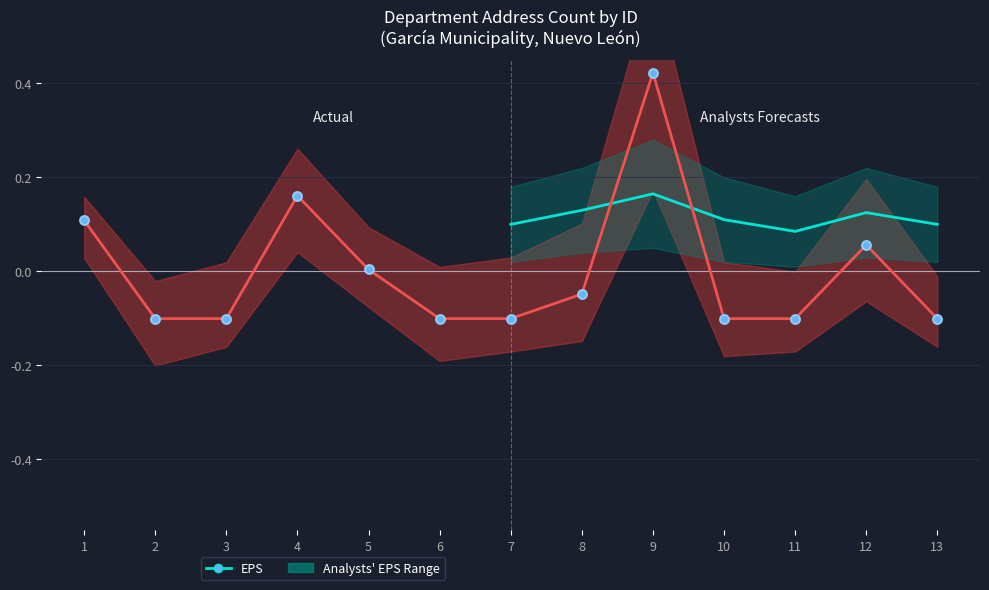

What is the change in value from 8 to 11?

-0.1